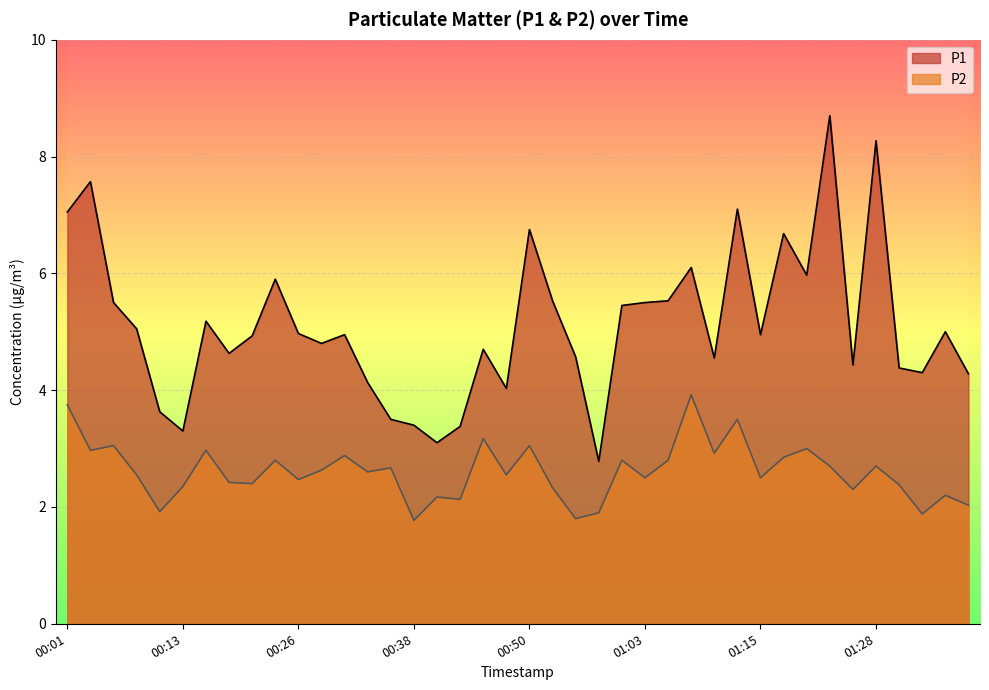

What is the highest value of the P2 series?

3.9